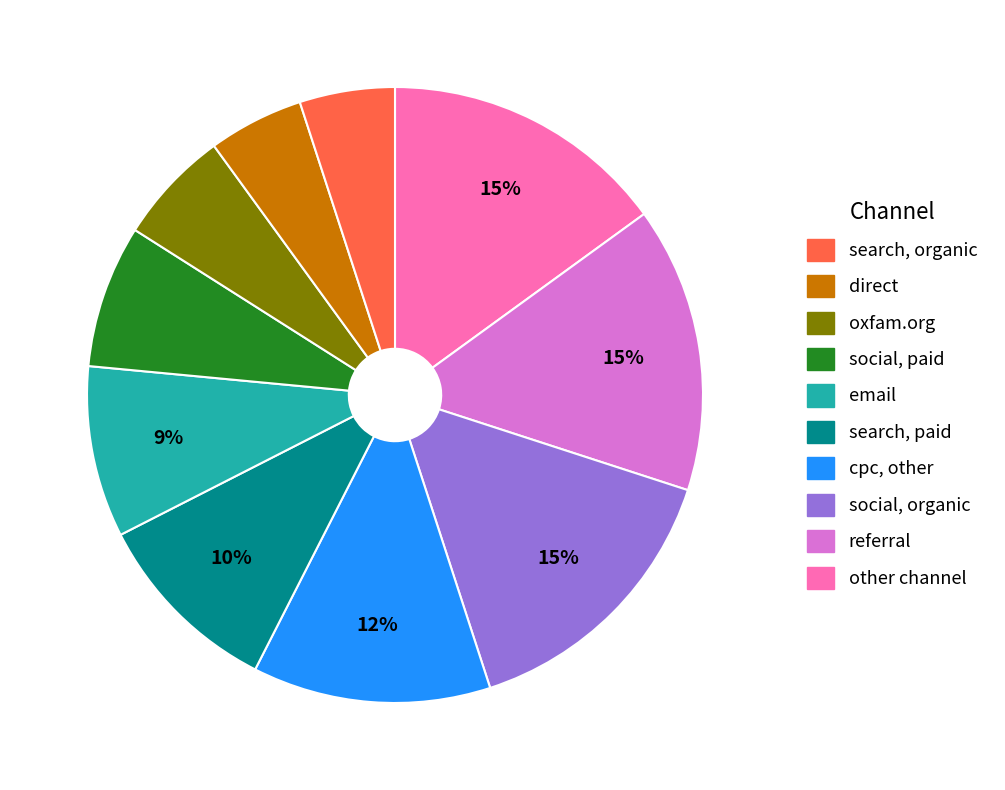

To the nearest percent, what is the difference between the largest and smallest slice percentages?

10%